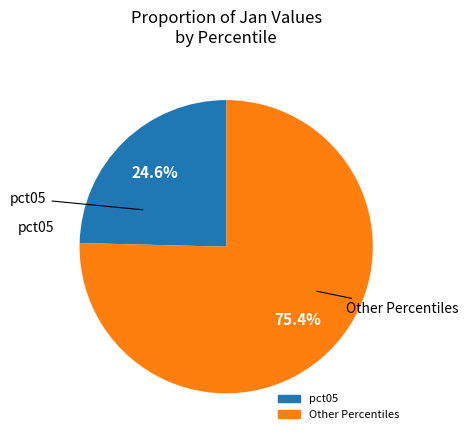

Is there a majority slice in this chart?

Yes